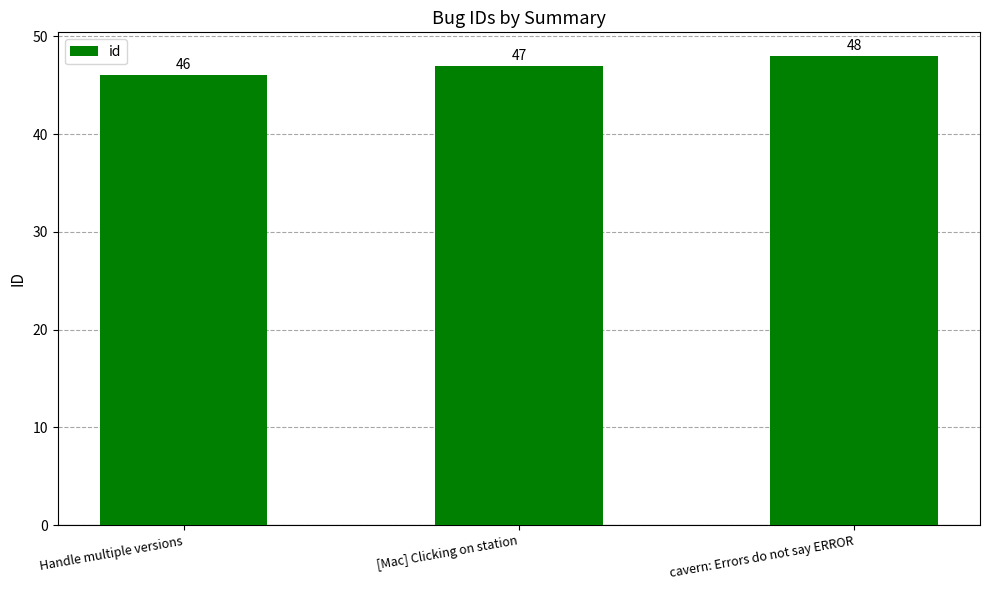

True or false: the data shows 46 at Handle multiple versions.

True